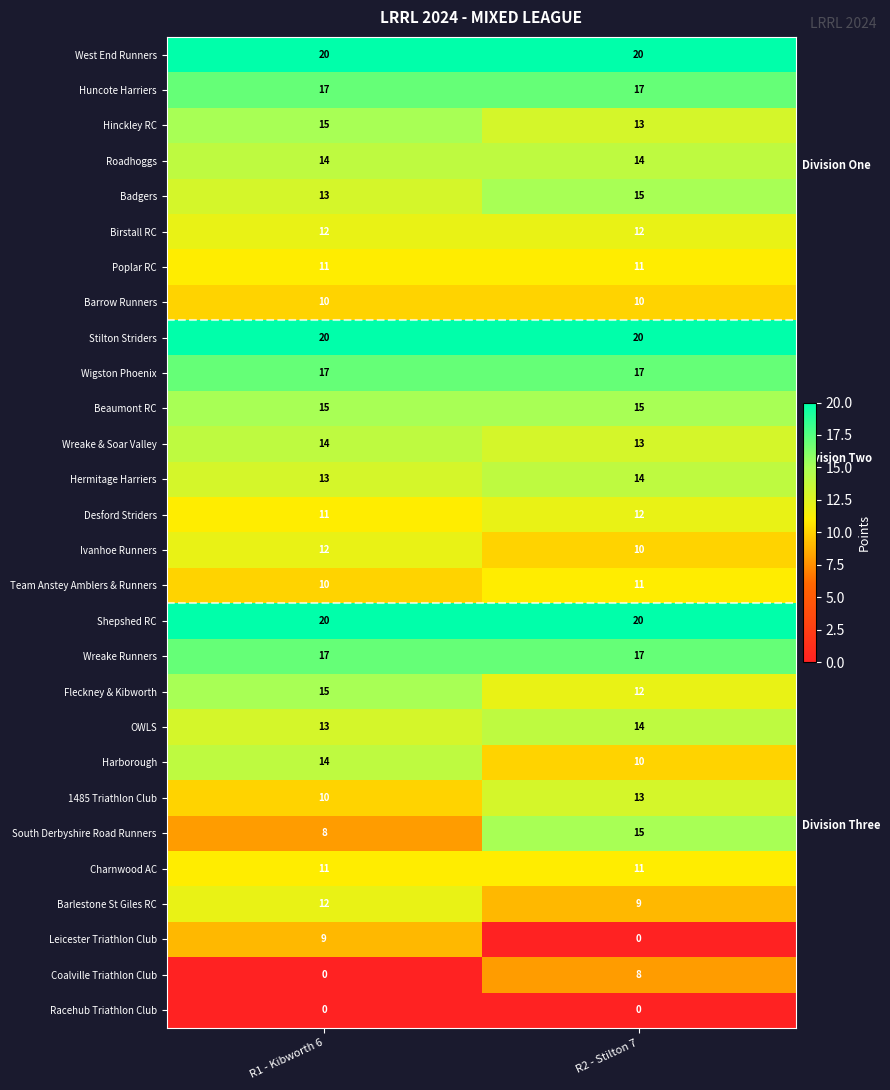

What is the sum of the OWLS values at R1 - Kibworth 6 and R2 - Stilton 7?

27